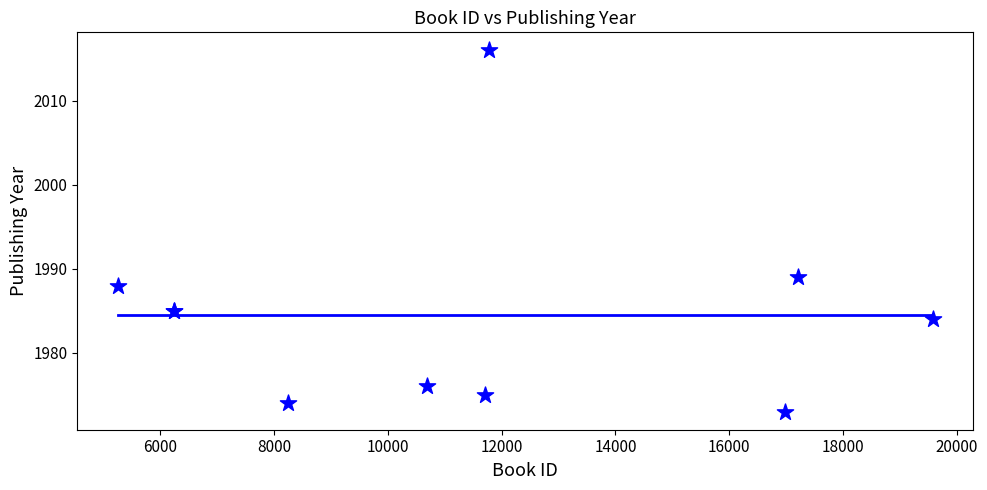

What Y value in the scatter plot is closest to 1994?

1989